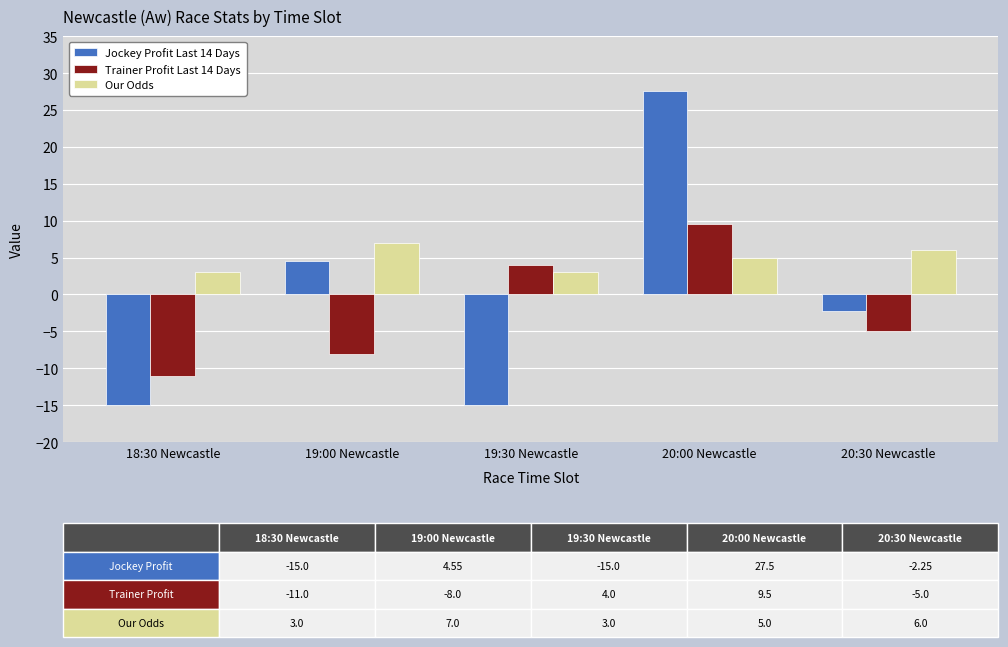

What is the difference between the second highest and second lowest values in the Our Odds series?

3.0